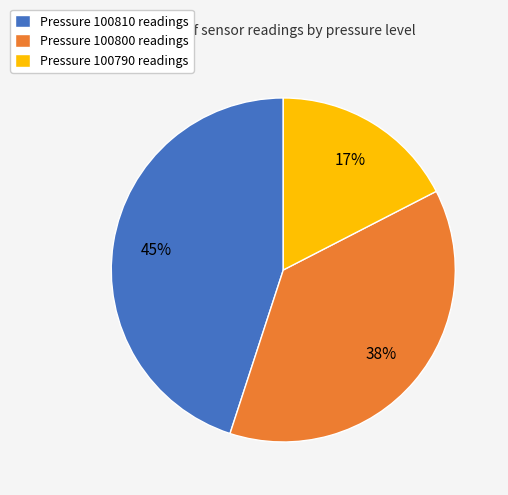

Does any single category account for the majority?

No